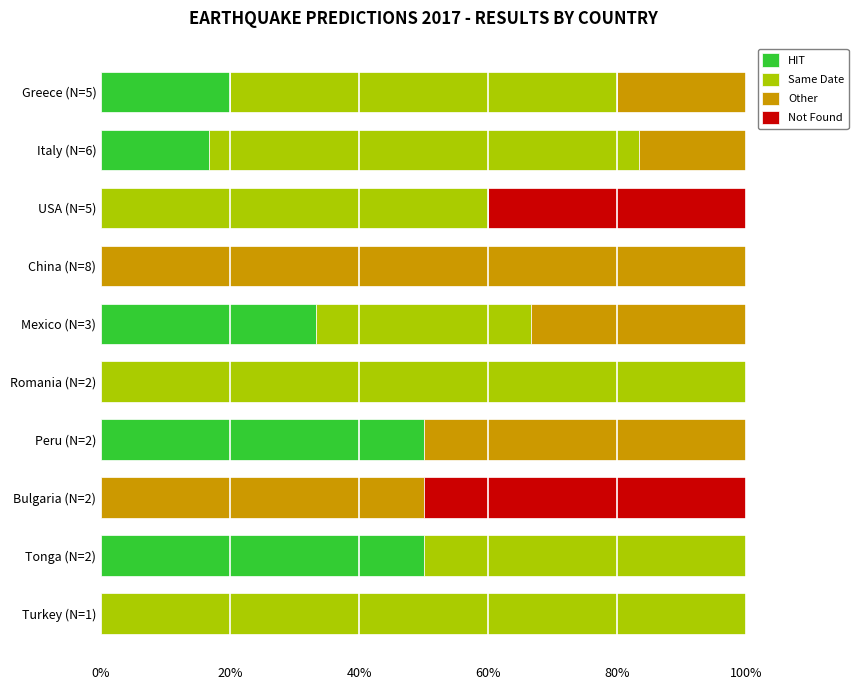

What is the maximum value for HIT?

50.0